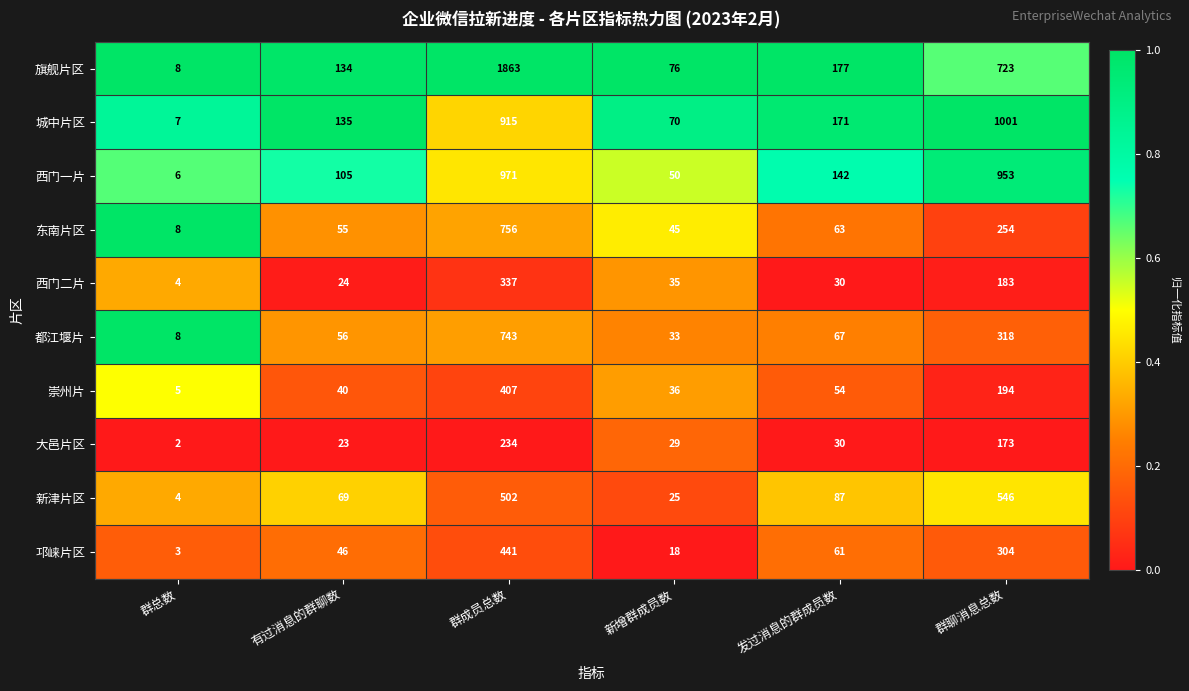

What is the difference between the 大邑片区 values at 群成员总数 and 有过消息的群聊数?

211